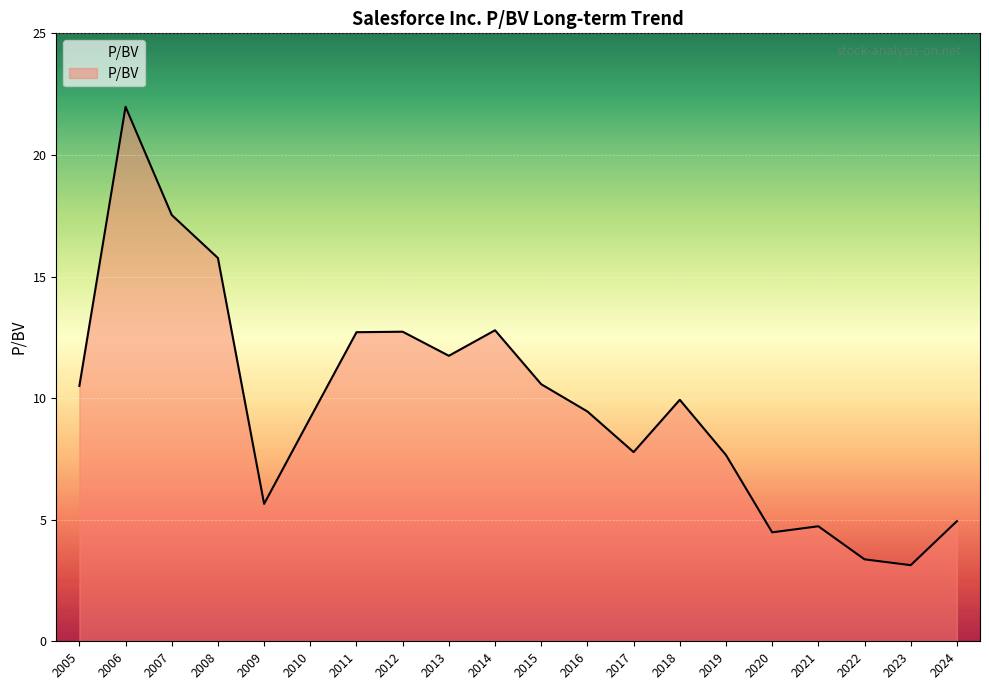

The chart shows a value of 8.8 at 2008. True or false?

False